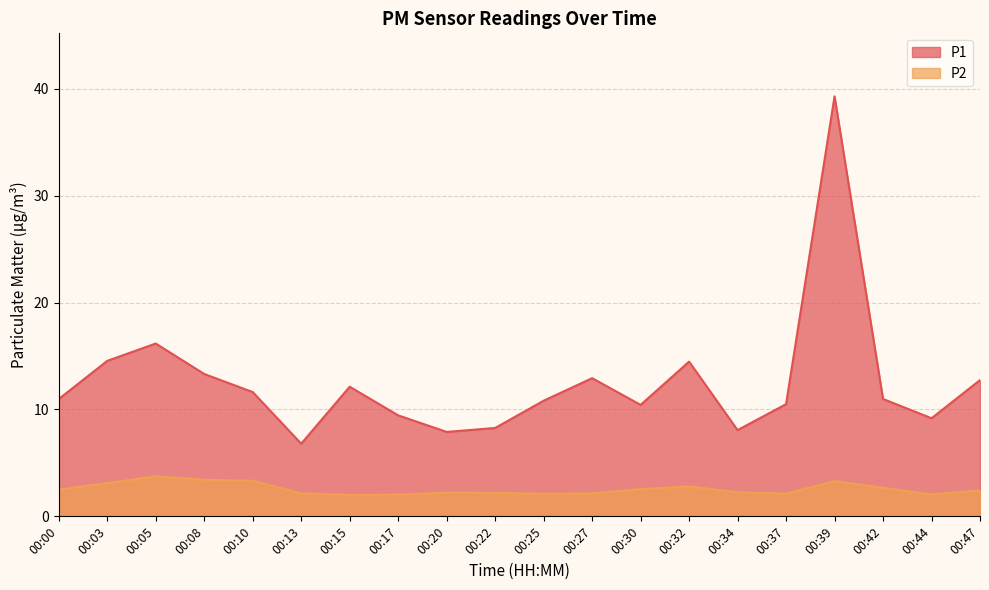

Reading left to right, list all the values displayed in this chart.

P1: 11.0	14.6	16.2	13.3	11.6	6.8	12.1	9.4	7.9	8.3	10.8	12.9	10.4	14.5	8.1	10.5	39.3	11.0	9.2	12.8
P2: 2.5	3.1	3.8	3.4	3.3	2.1	2.0	2.0	2.2	2.2	2.1	2.1	2.5	2.8	2.2	2.1	3.3	2.7	2.0	2.4